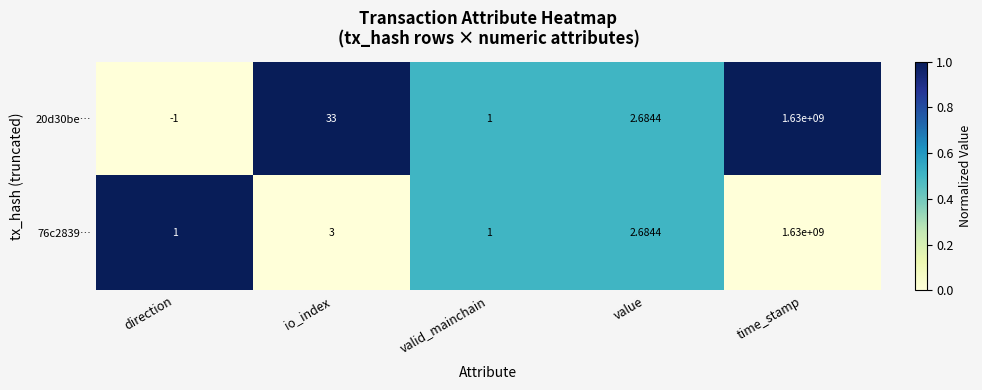

What is the greatest value displayed?

1630000000.0